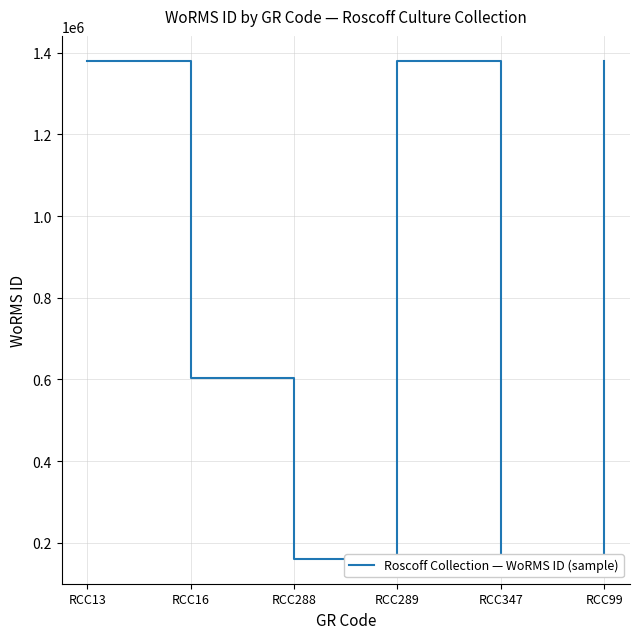

How many data points does each series have?

6